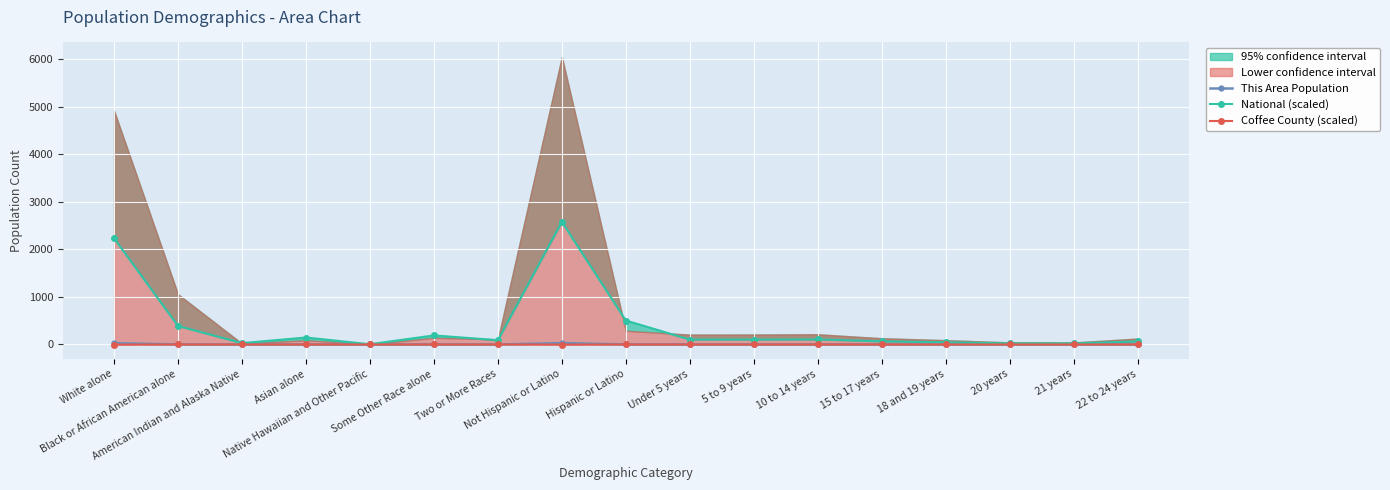

What is the difference between the maximum and minimum values in the National (scaled) series?

2577.3